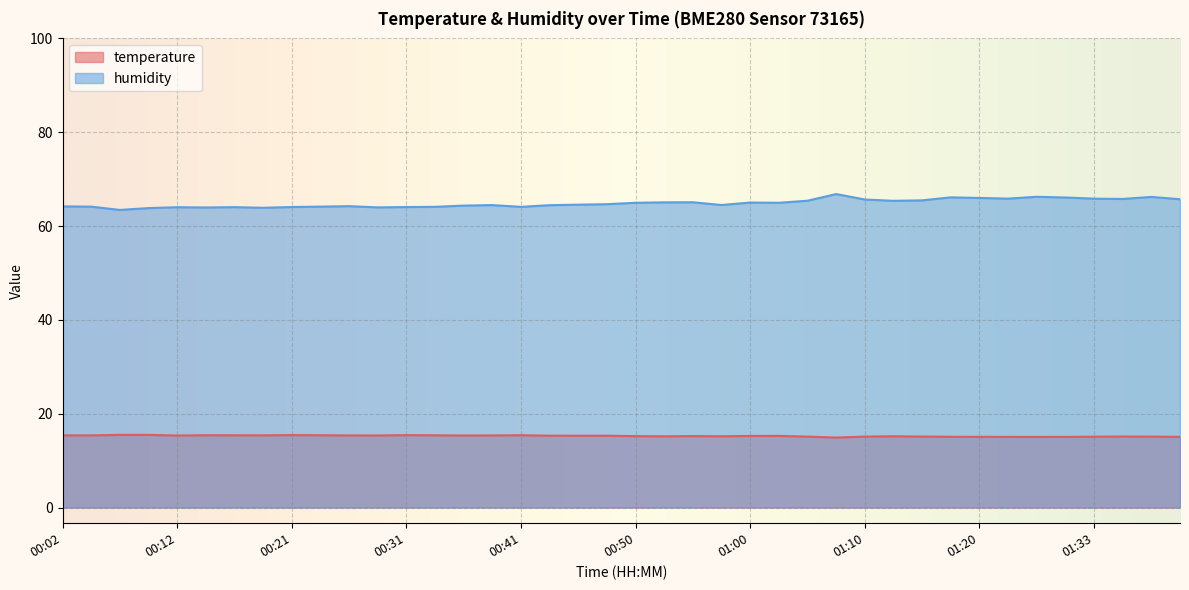

How many interior local valleys does the humidity series have?

10